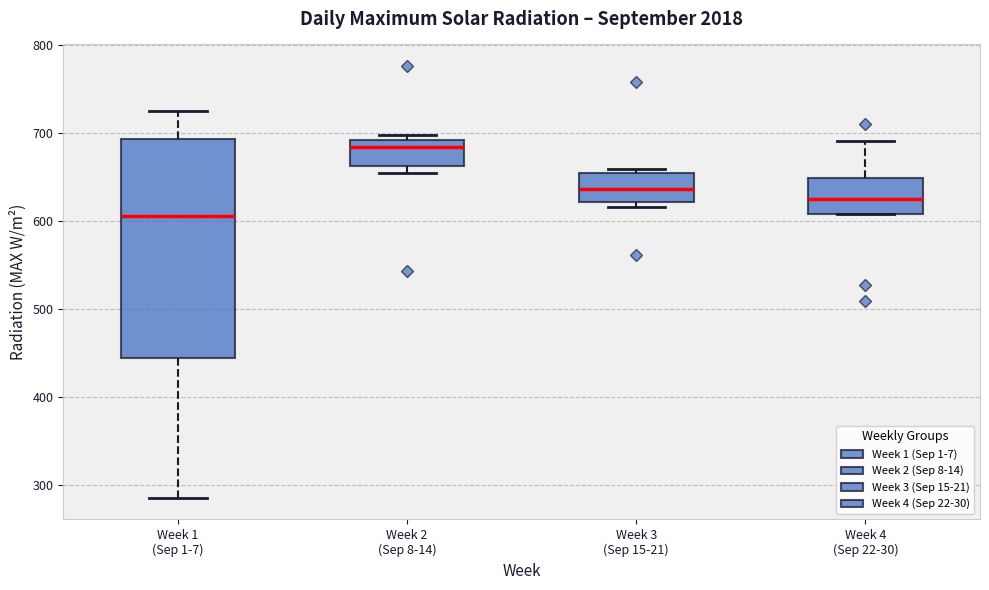

Reading left to right, transcribe this box plot: for each box, give where its median line is, the range the box spans, and where its two whiskers end, as read against the y-axis. The values are not printed on the chart, so give them approximately, as read against the axis.

Week 1 (Sep 1-7): median 610, box 440 to 690, whiskers 290 to 730
Week 2 (Sep 8-14): median 680, box 660 to 690, whiskers 650 to 700
Week 3 (Sep 15-21): median 640, box 620 to 650, whiskers 620 (just below the box's lower edge) to 660
Week 4 (Sep 22-30): median 630, box 610 to 650, whiskers 610 to 690